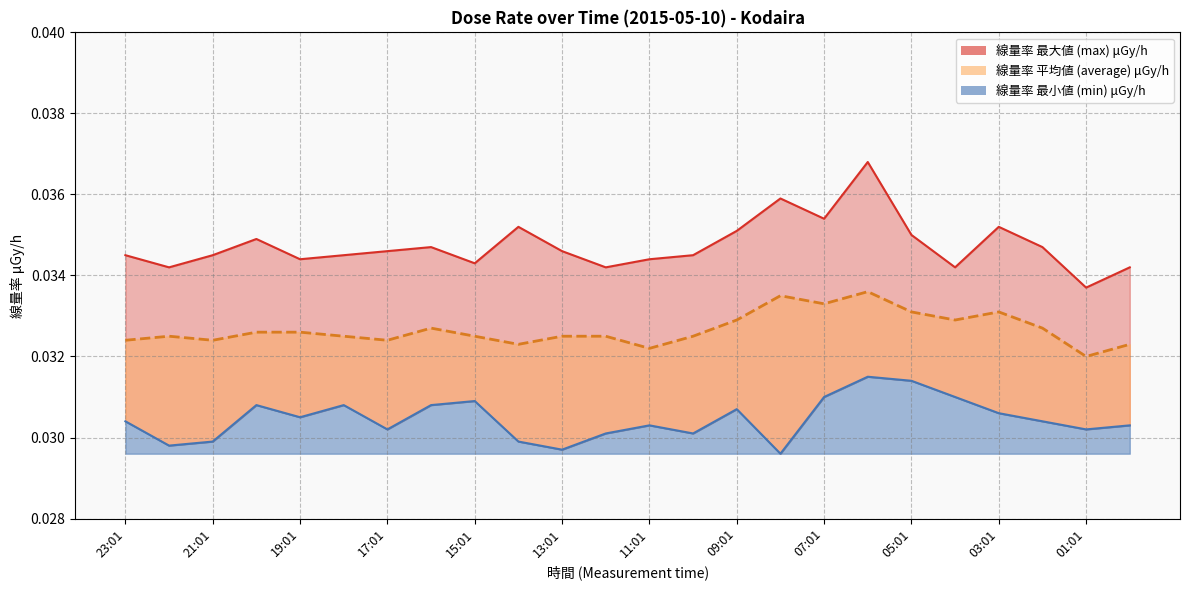

At how many categories does at least one series exceed 0?

24